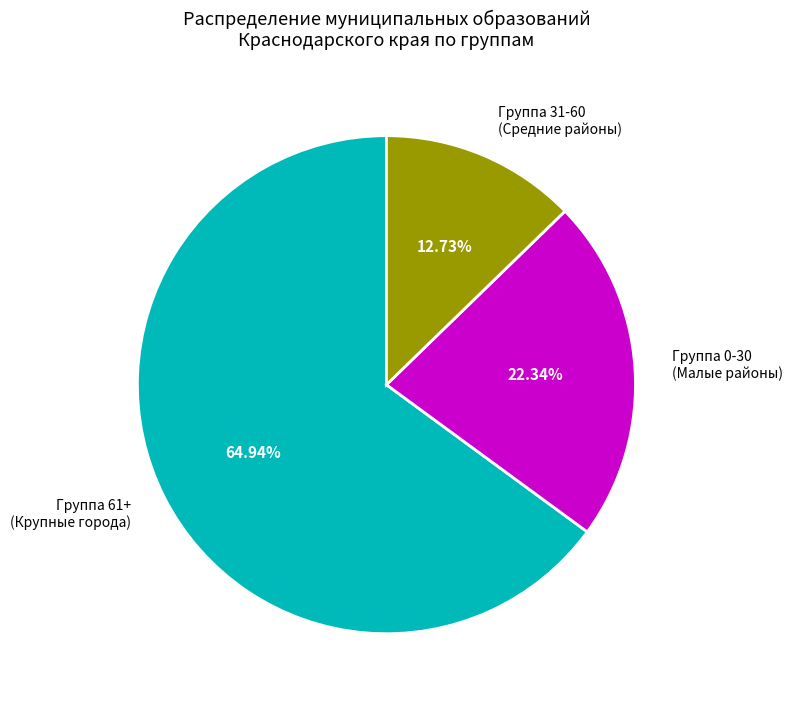

Is the sum of Группа 31-60 (Средние районы) and Группа 0-30 (Малые районы) greater than half?

No